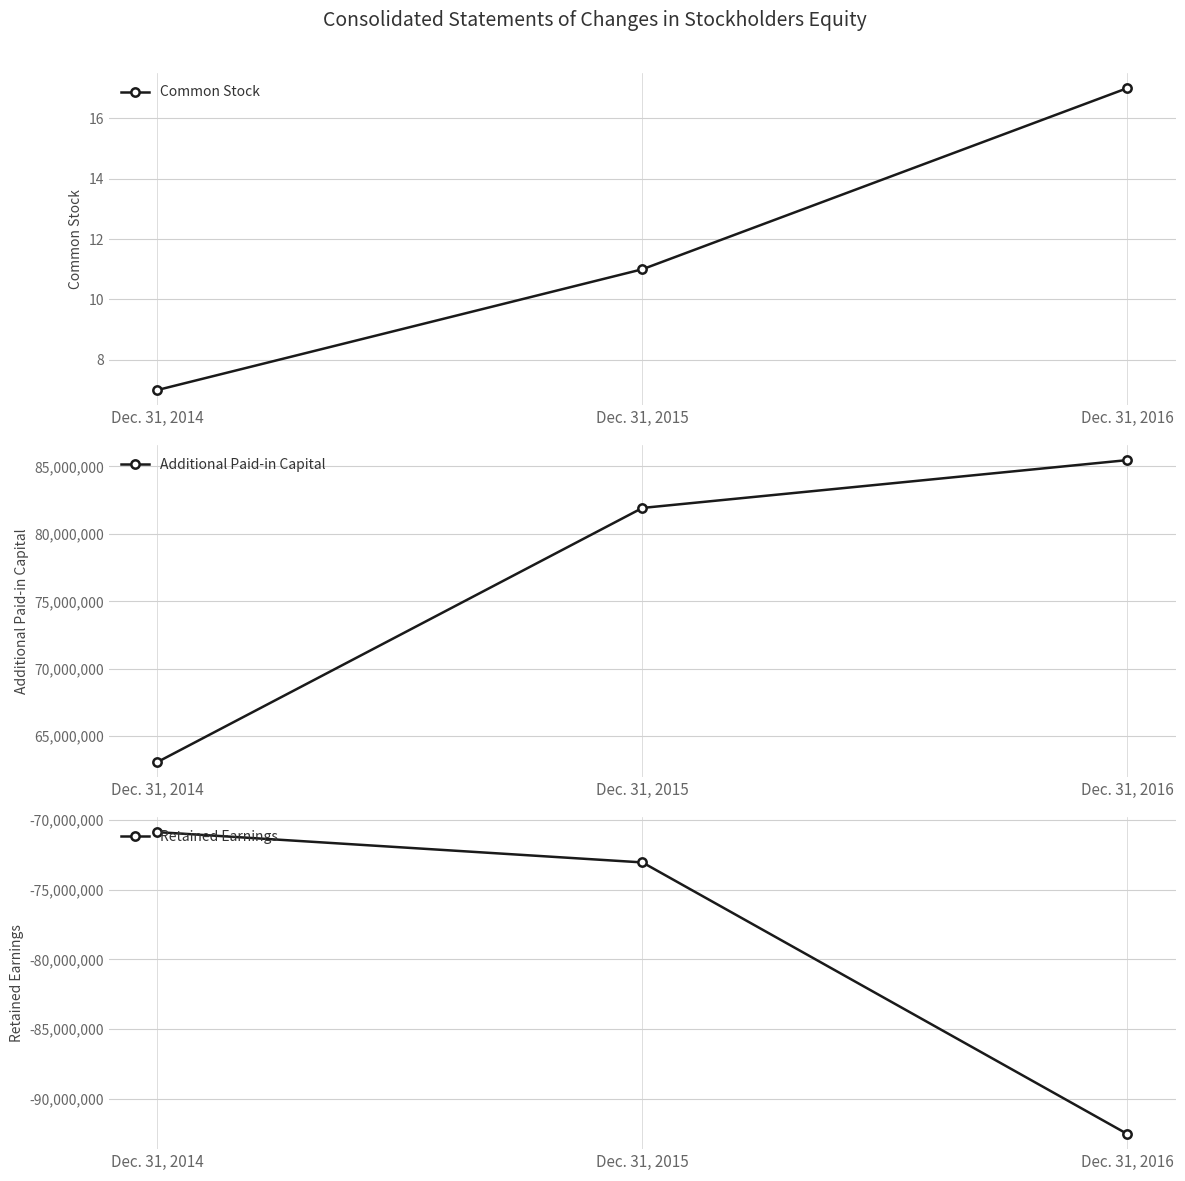

True or false: Common Stock has a value of 4 at Dec. 31, 2016.

False